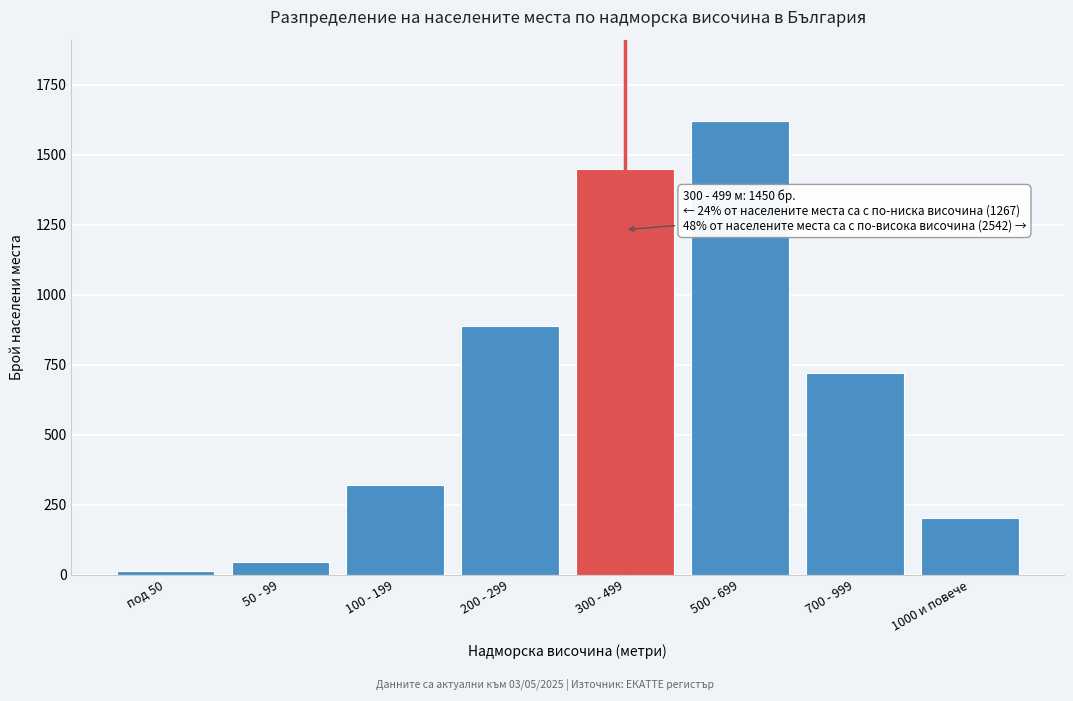

Reading left to right, what are all the values shown in this chart?

12	45	320	890	1450	1620	720	202